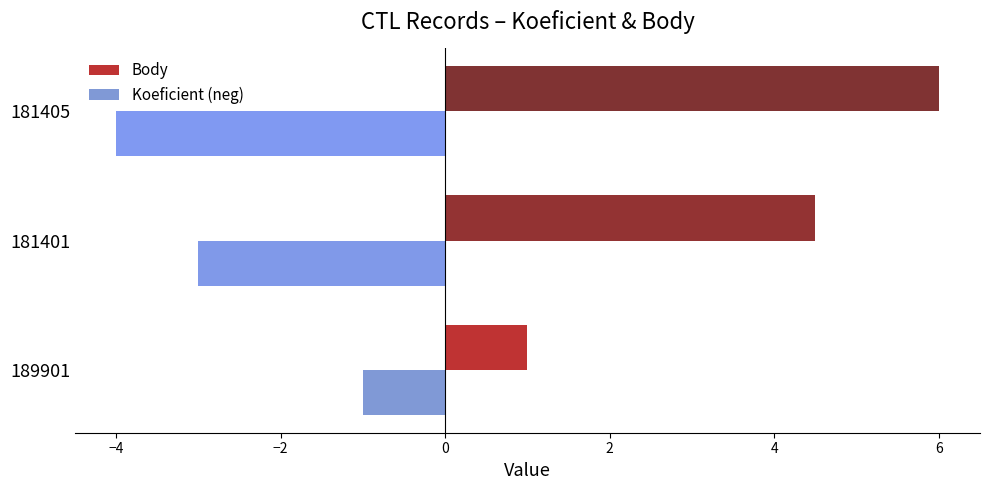

Which label corresponds to the smallest value in the chart?

181405